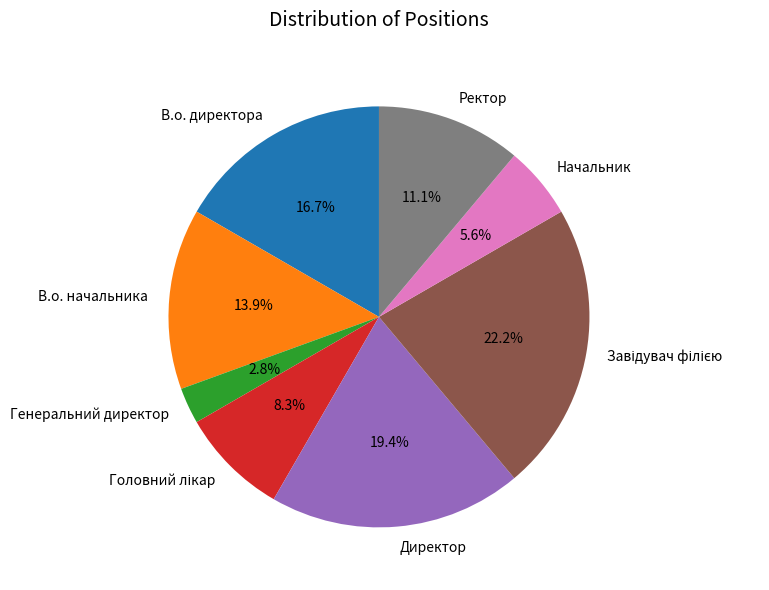

What is the ratio of the value at Ректор to the value at Генеральний директор?

4.0